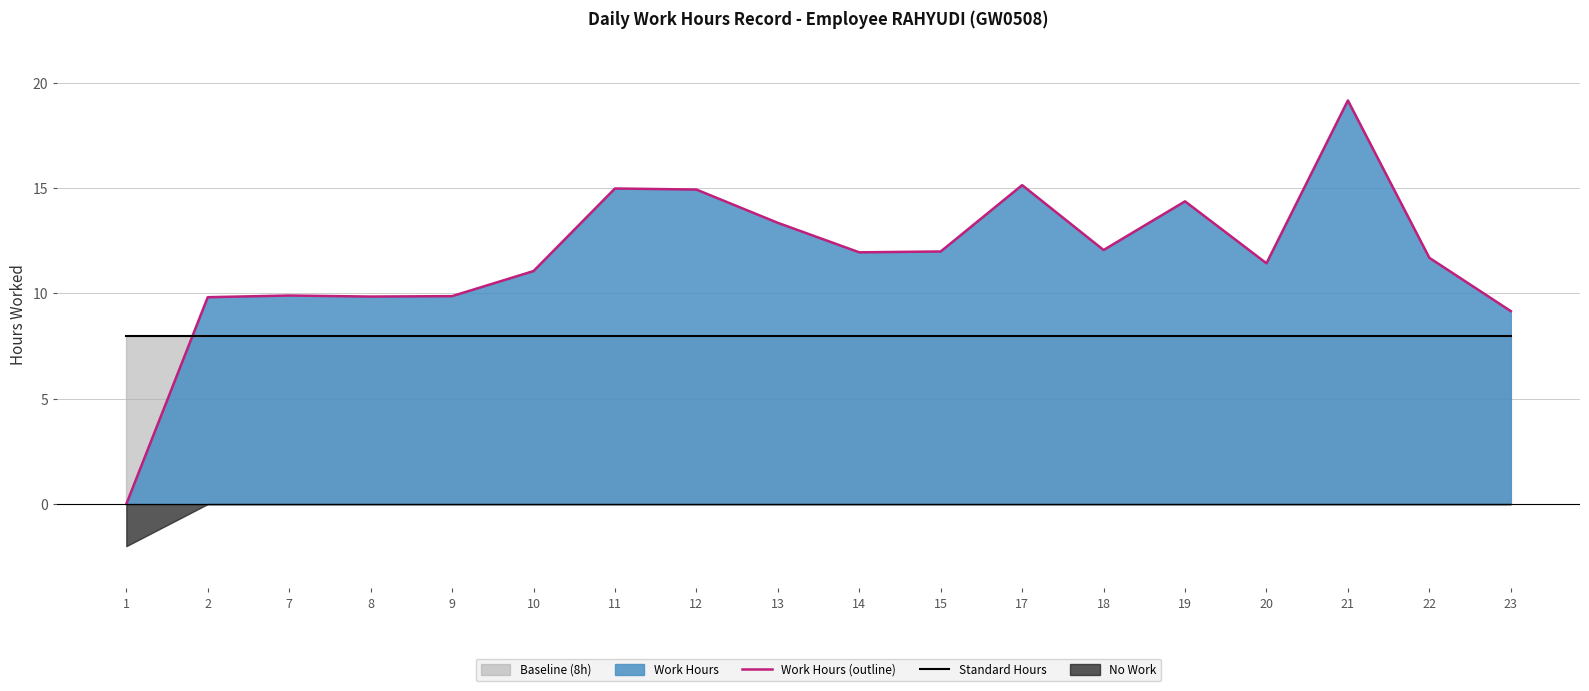

What is the maximum value shown in the chart?

19.2